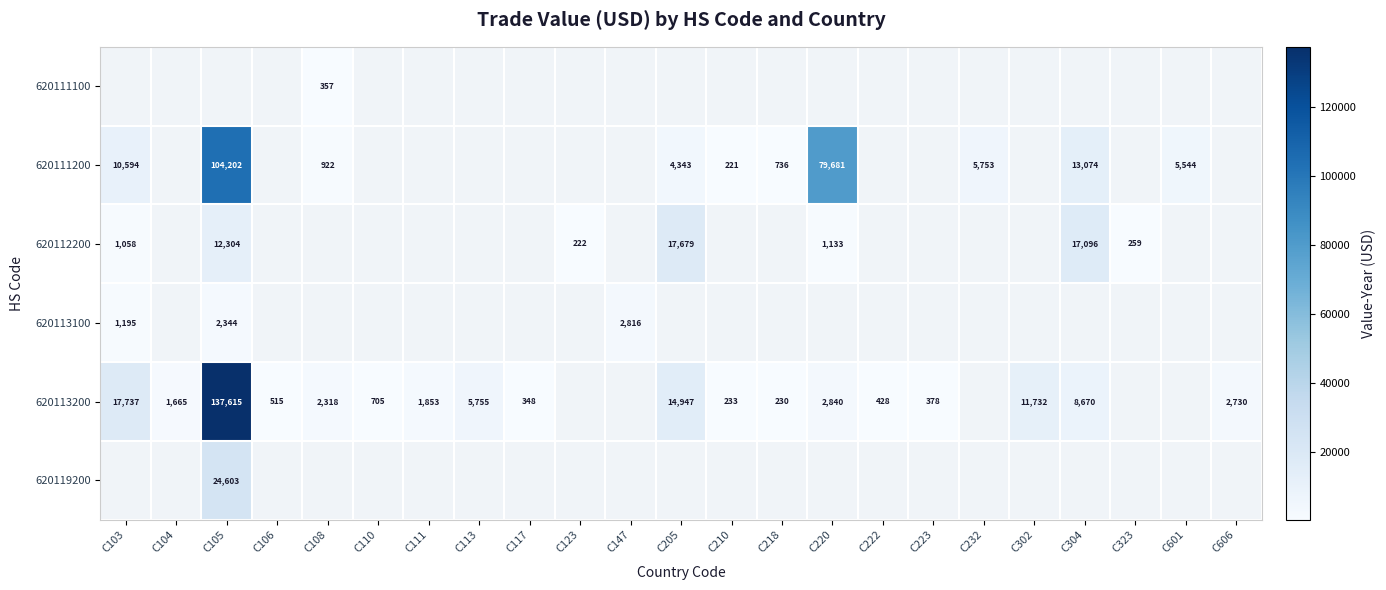

What is the sum of the 620113200 values at C222 and C113?

6183